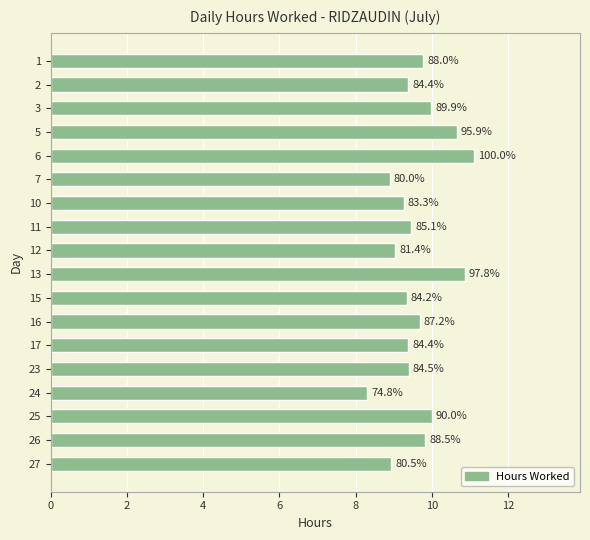

What is the sum of all values?

173.3